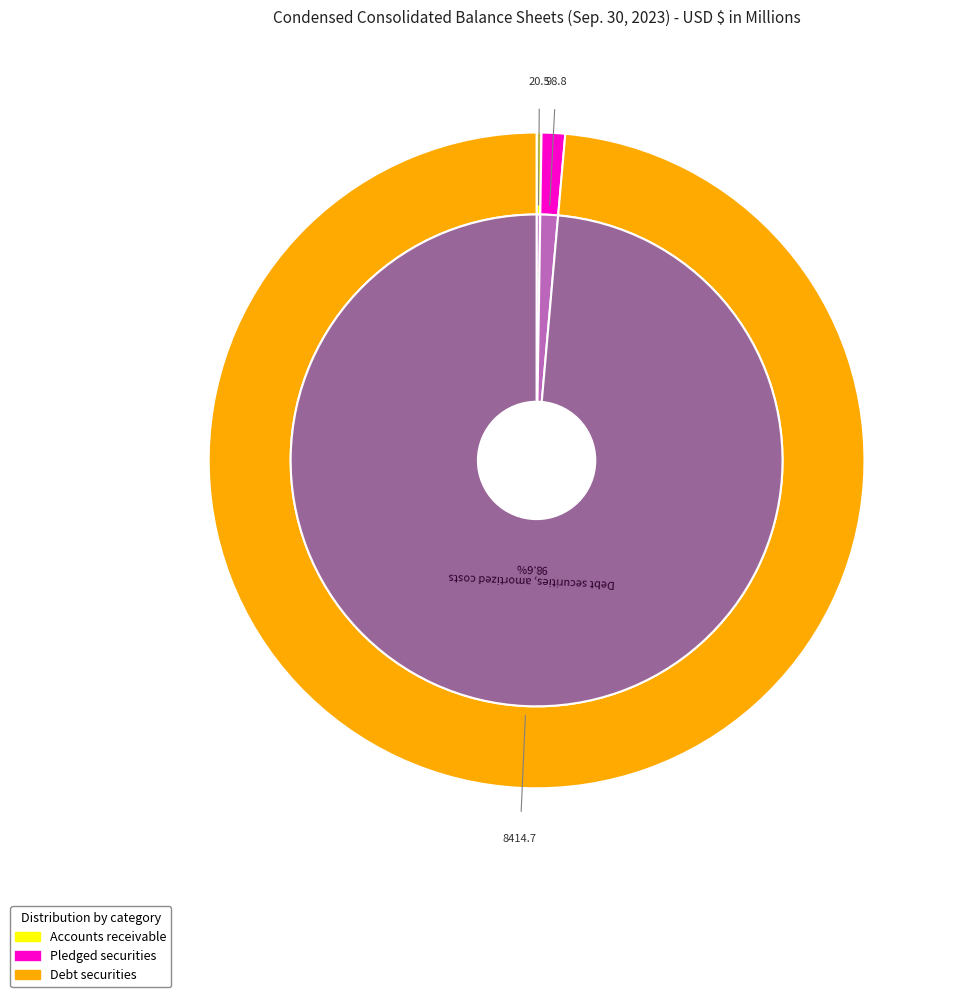

Do Debt securities, amortized costs and Pledged securities included in debt securities together represent more than half of the pie?

Yes